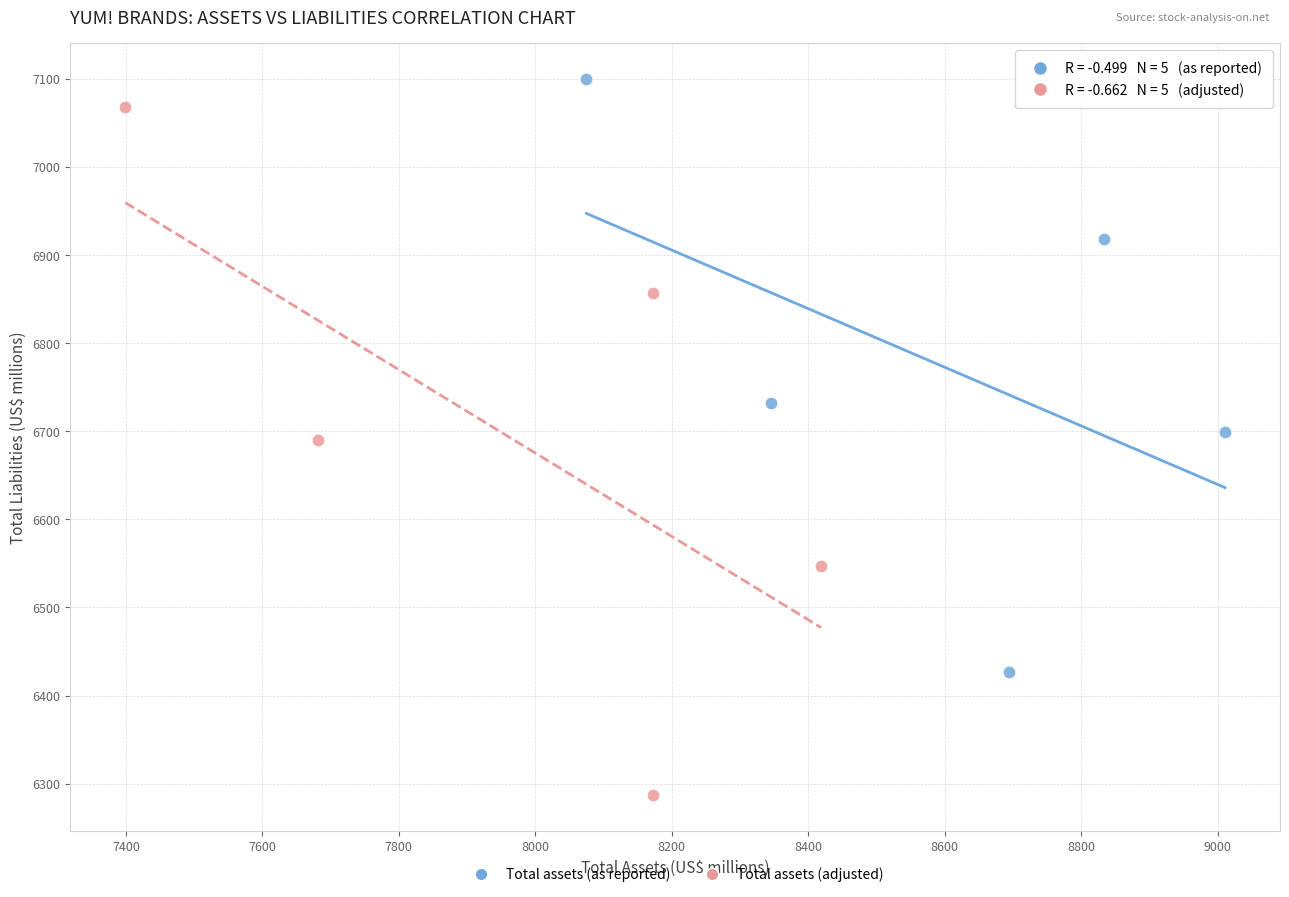

Which series has the widest spread of Y values?

Total assets (adjusted)